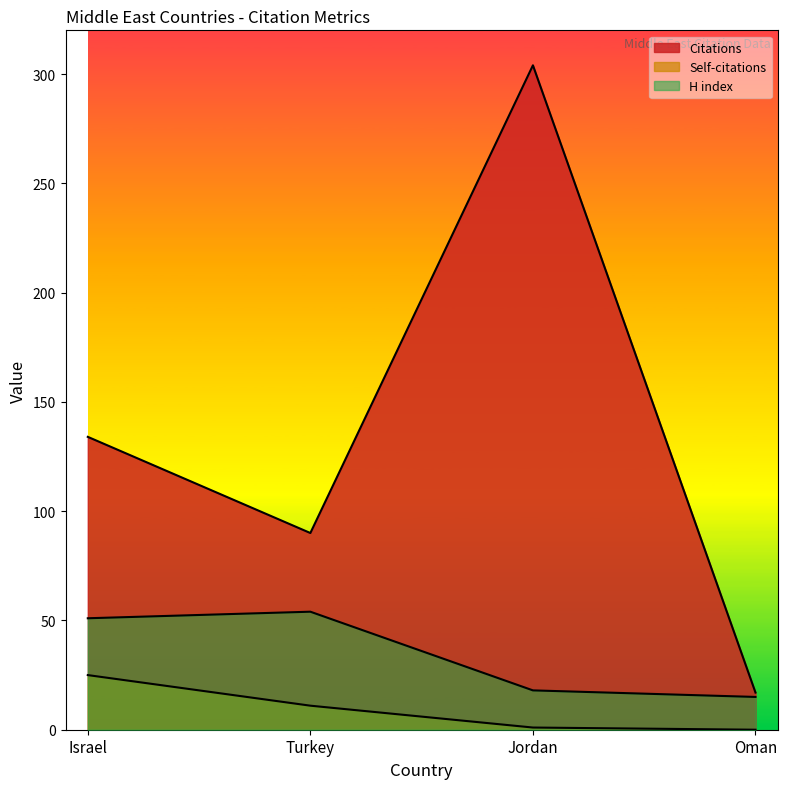

Rank the categories by Self-citations value from highest to lowest.

Israel, Turkey, Jordan, Oman